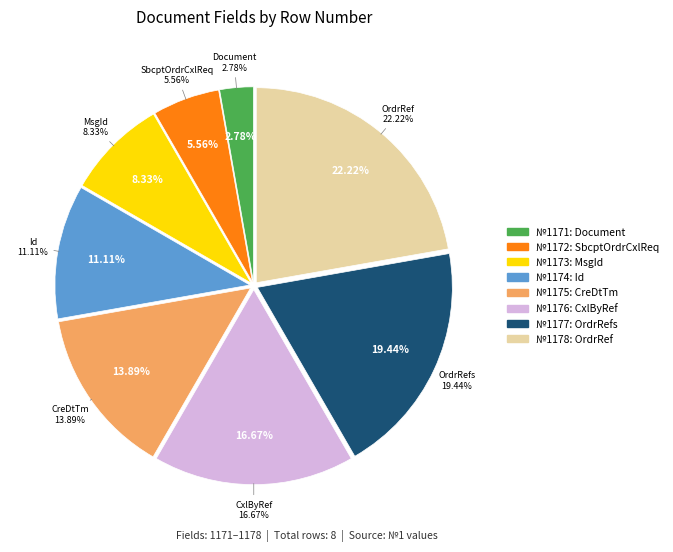

What is the ratio of the value at 1178 to the value at 1175?

1.6